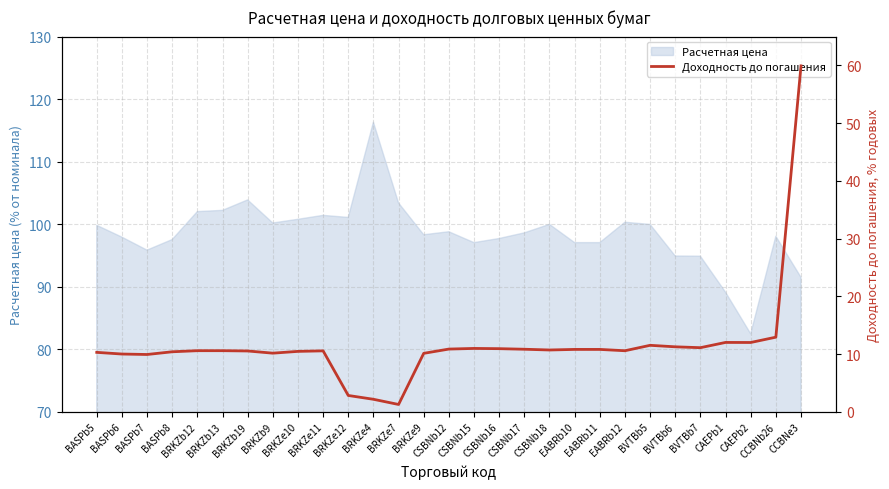

What is the maximum value for Расчетная цена?

116.3